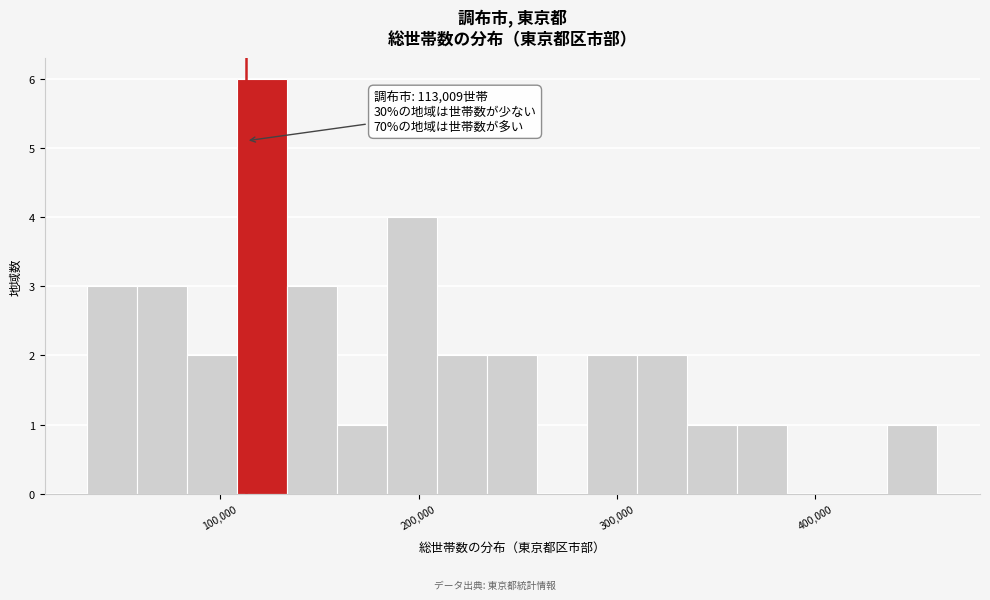

Read against the x-axis, roughly where is the centre of the tallest bar?

120000